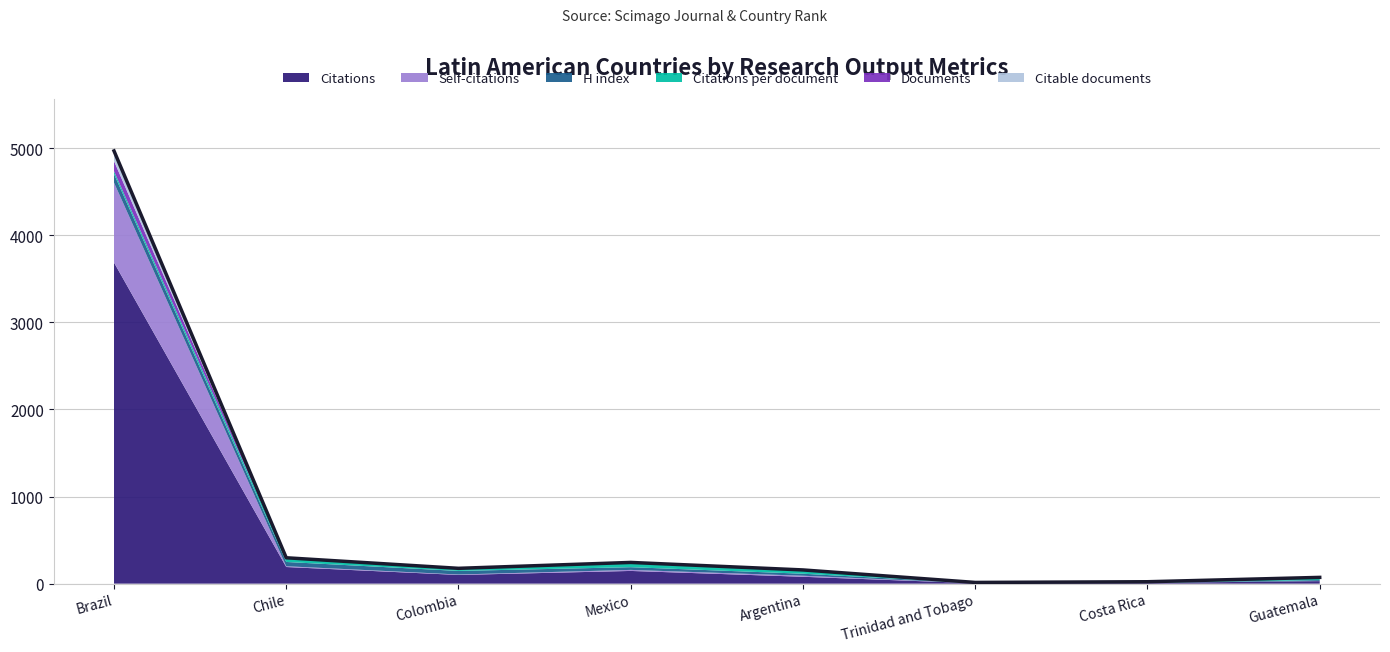

True or false: Citations per document has a value of 30.6 at Colombia.

False